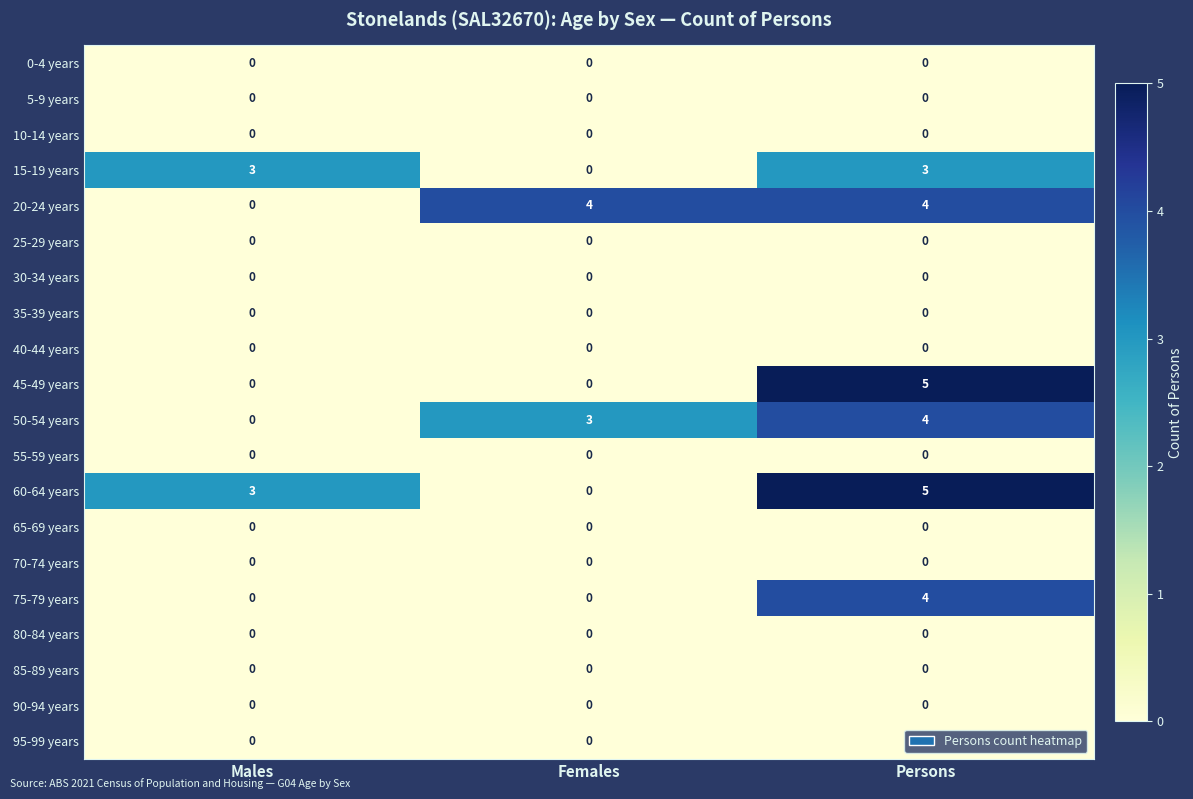

At which category is the sum across all series the highest?

Persons